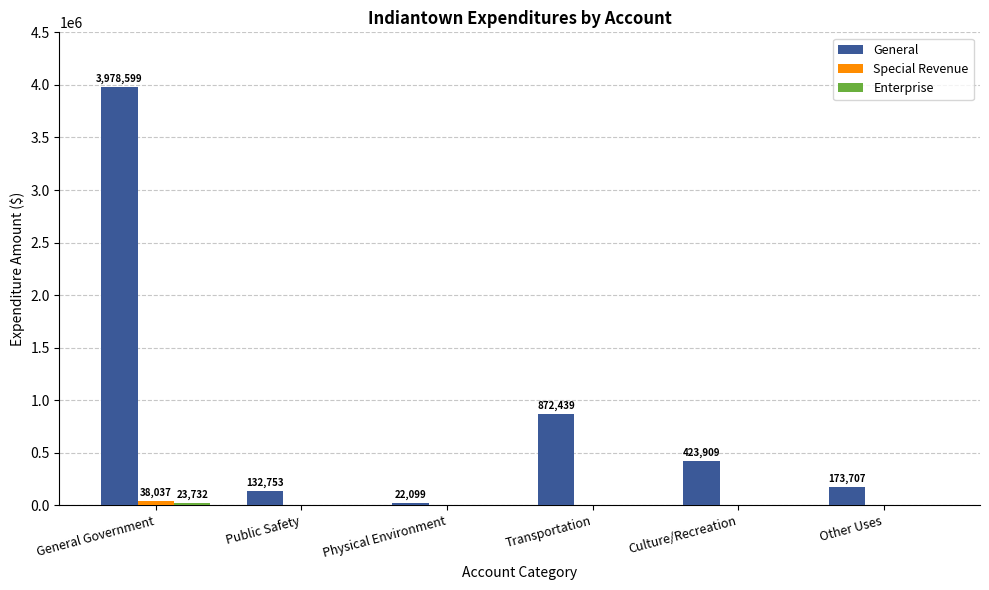

How many categories are shown in the chart?

6